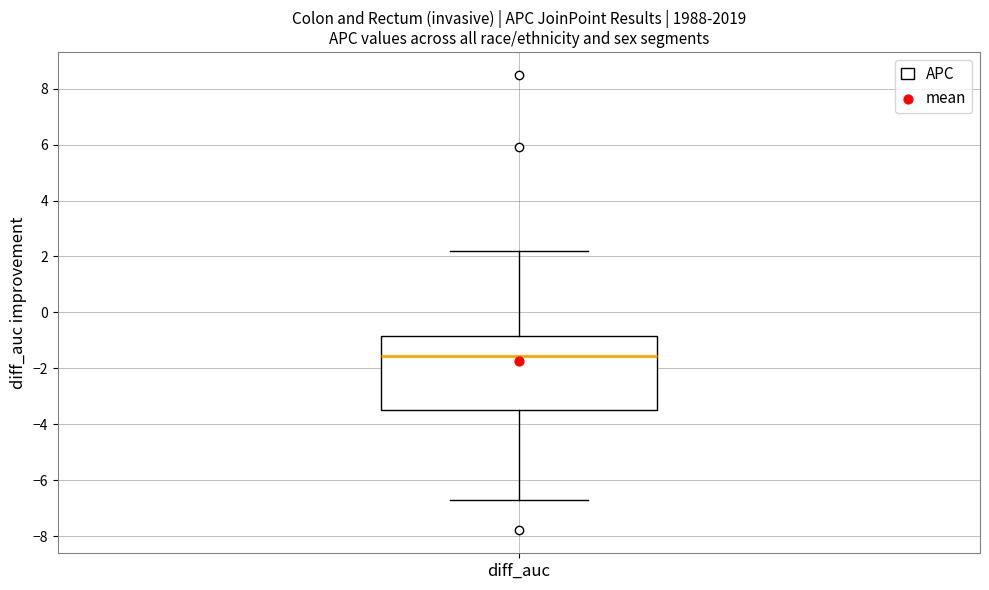

Read this box plot against the y-axis: the position of the median line, the range covered by the box, and the ends of both whiskers. The values are not printed on the chart, so give them approximately, as read against the axis.

median -1.6, box -3.4 to -0.8, whiskers -6.6 to 2.2